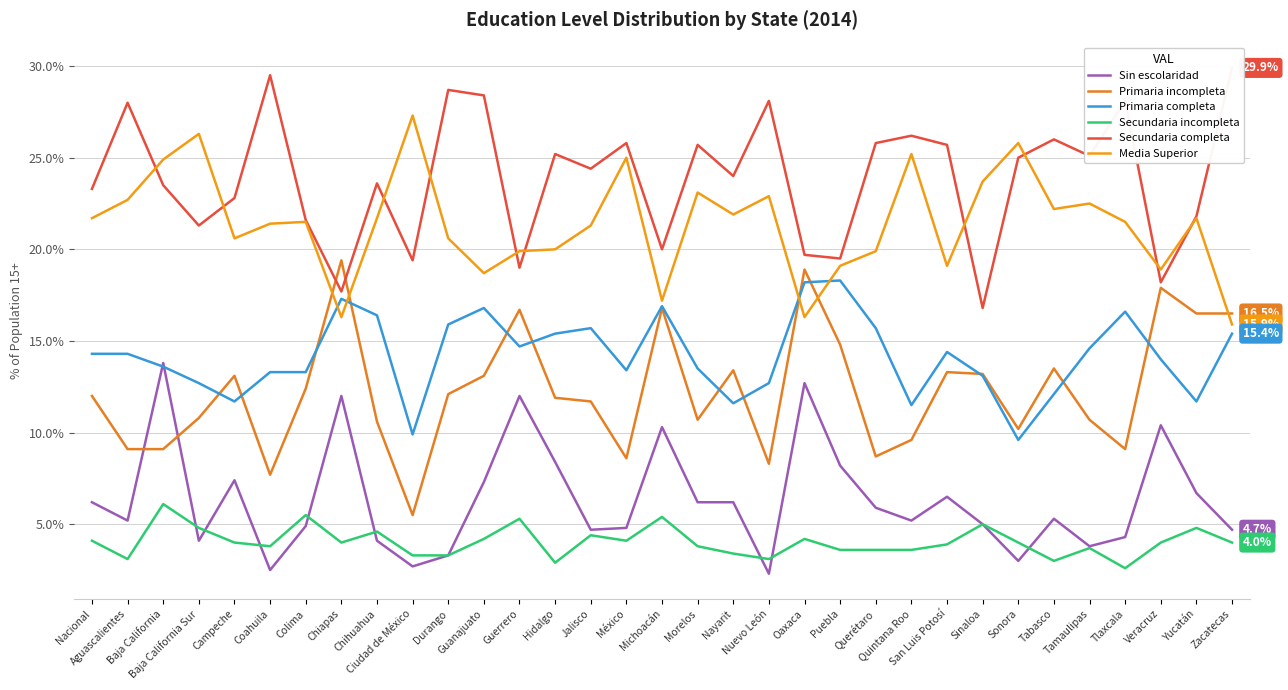

The value of Primaria completa at Nuevo León is 17.0. True or false?

False